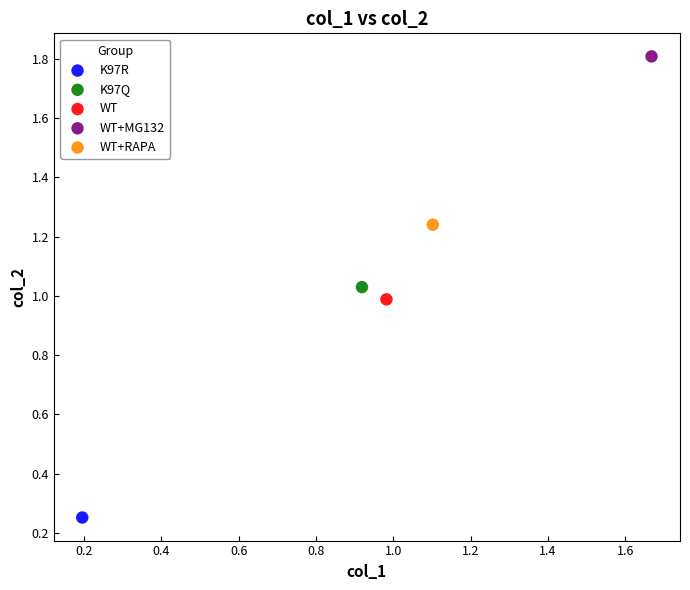

What are all the series names shown in the legend?

K97R, K97Q, WT, WT+MG132, WT+RAPA